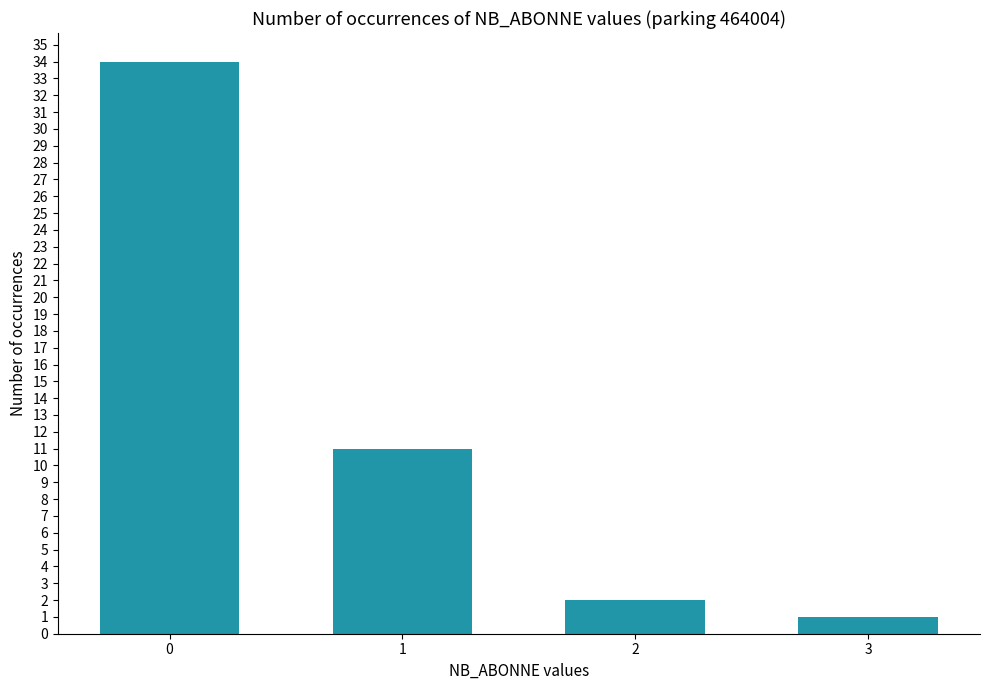

What is the difference between the maximum and minimum values?

33